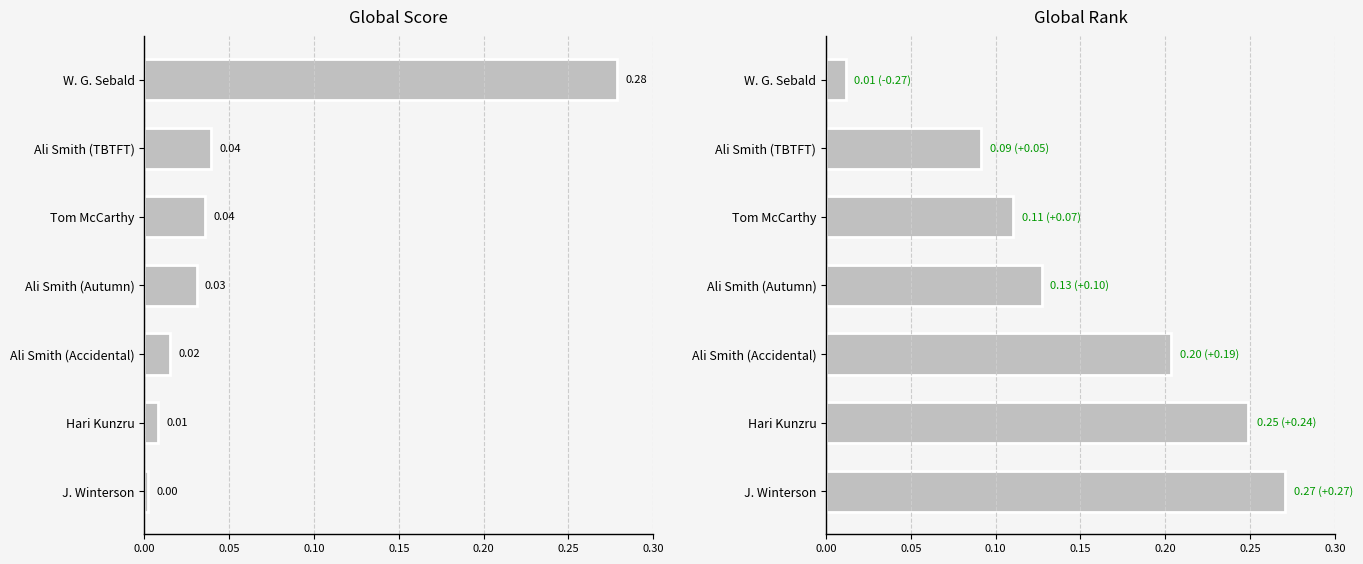

How many bars are there in total?

14